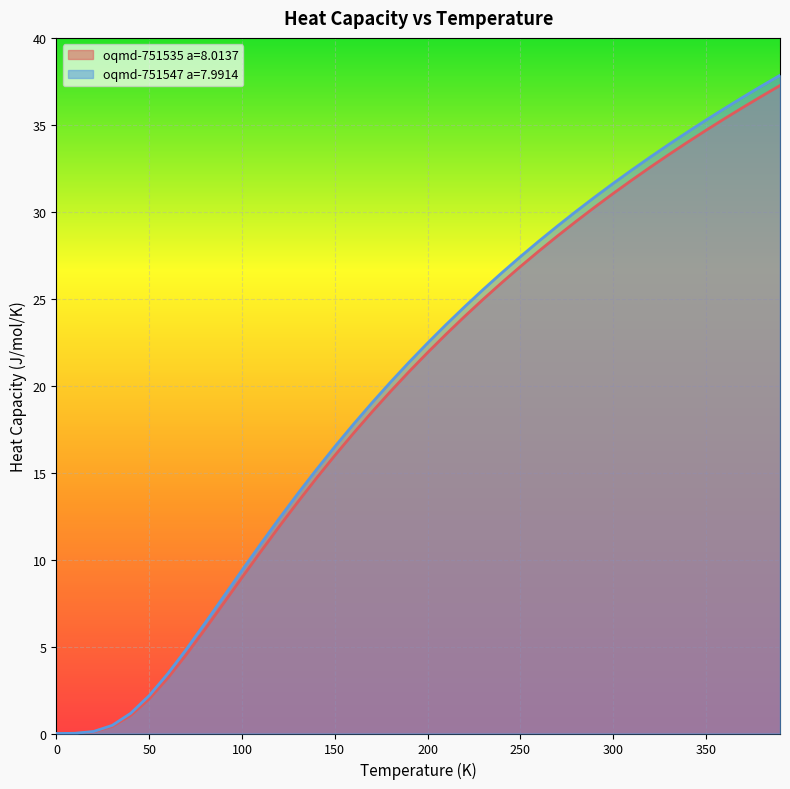

What is the average value of the oqmd-751547 a=7.9914 series?

20.0